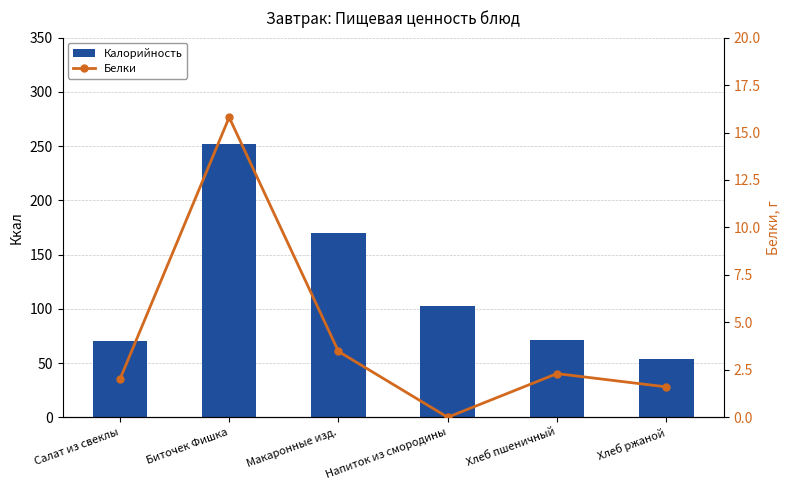

Which series has the largest total across all categories?

Калорийность